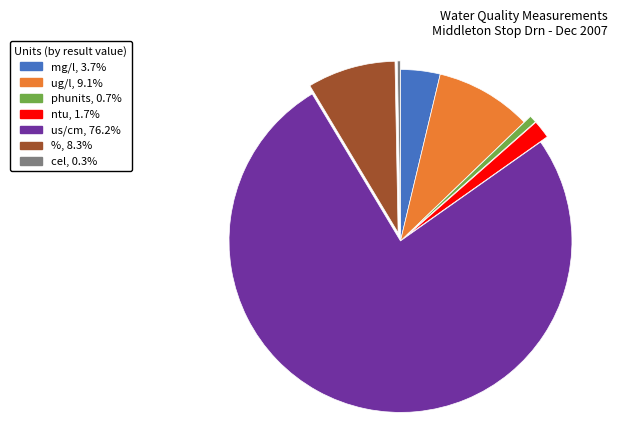

How many slices are in this pie chart?

7